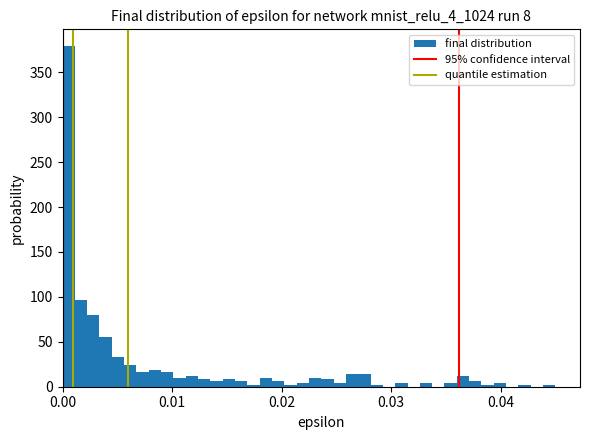

Read against the x-axis, roughly where is the centre of the tallest bar?

0.001